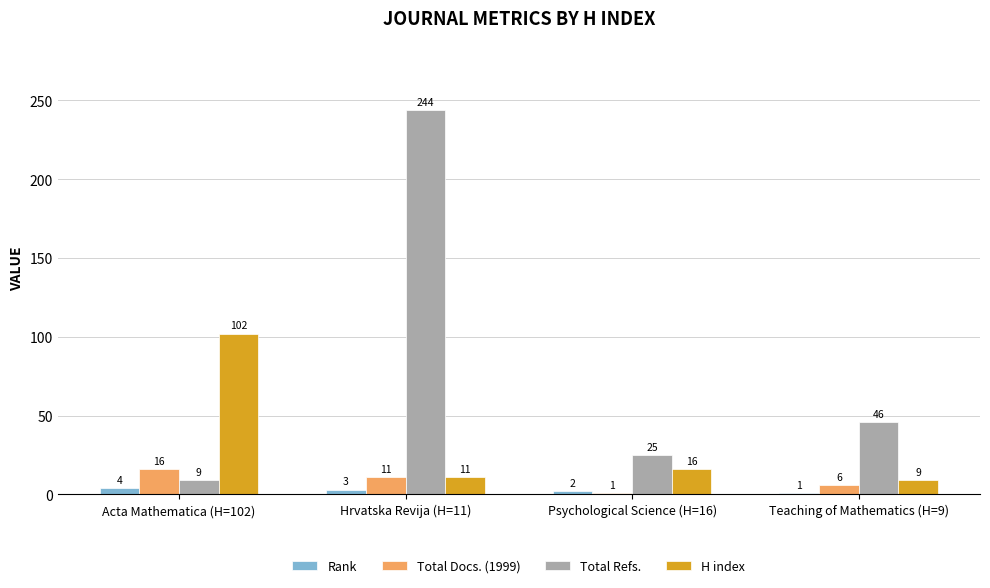

How many groups of bars are there?

4